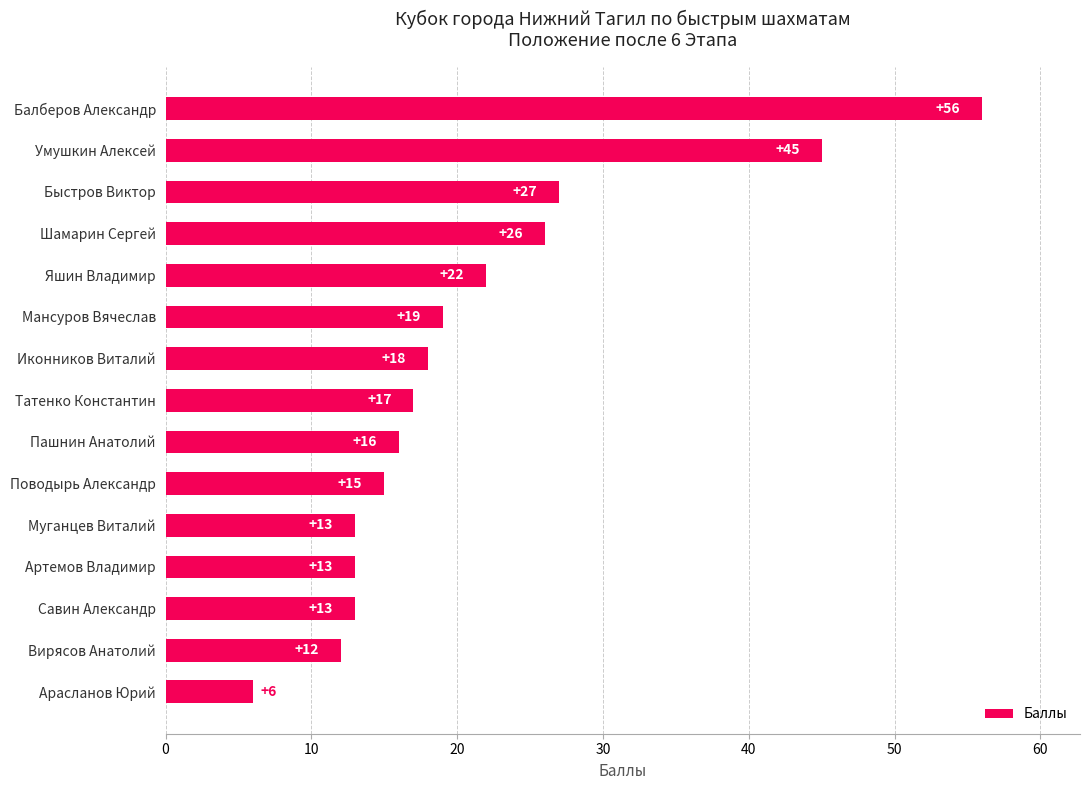

Which category has the lowest value across all series?

Арасланов Юрий